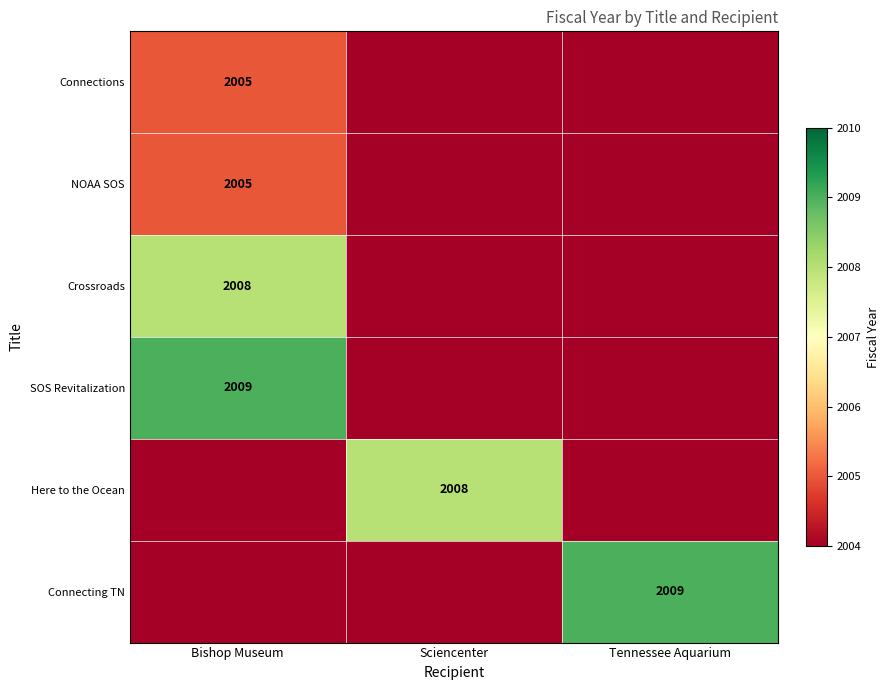

What is the minimum value shown in the chart?

2004